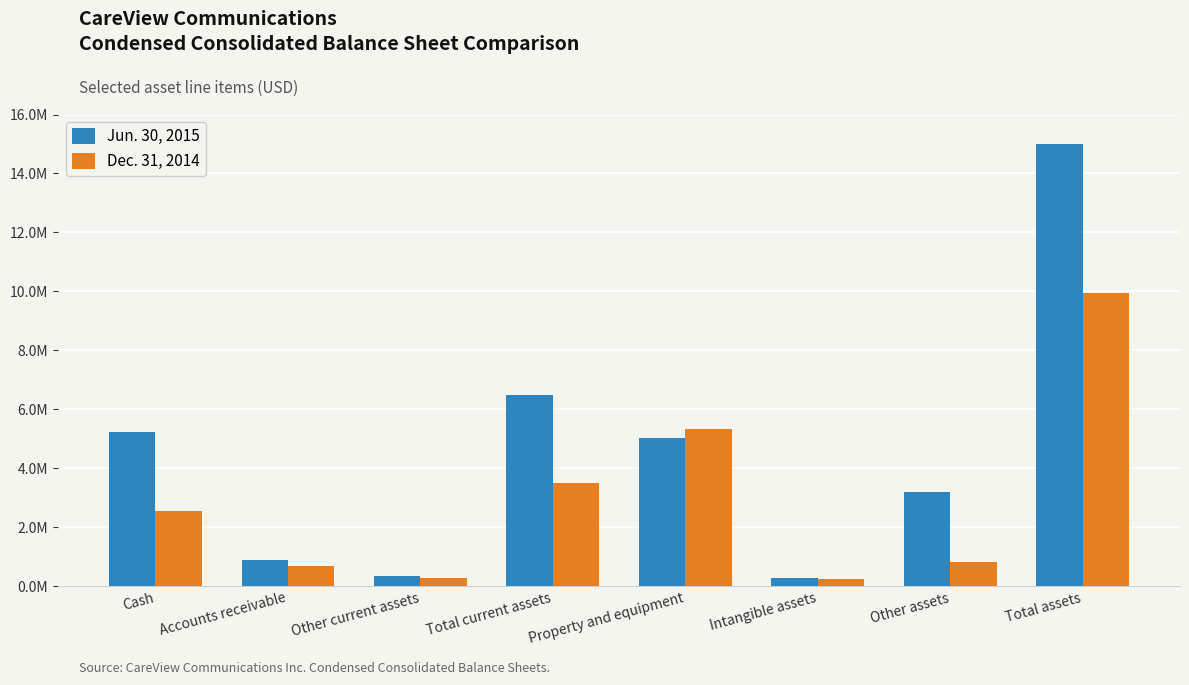

Between Total assets and Other assets, which is larger?

Total assets